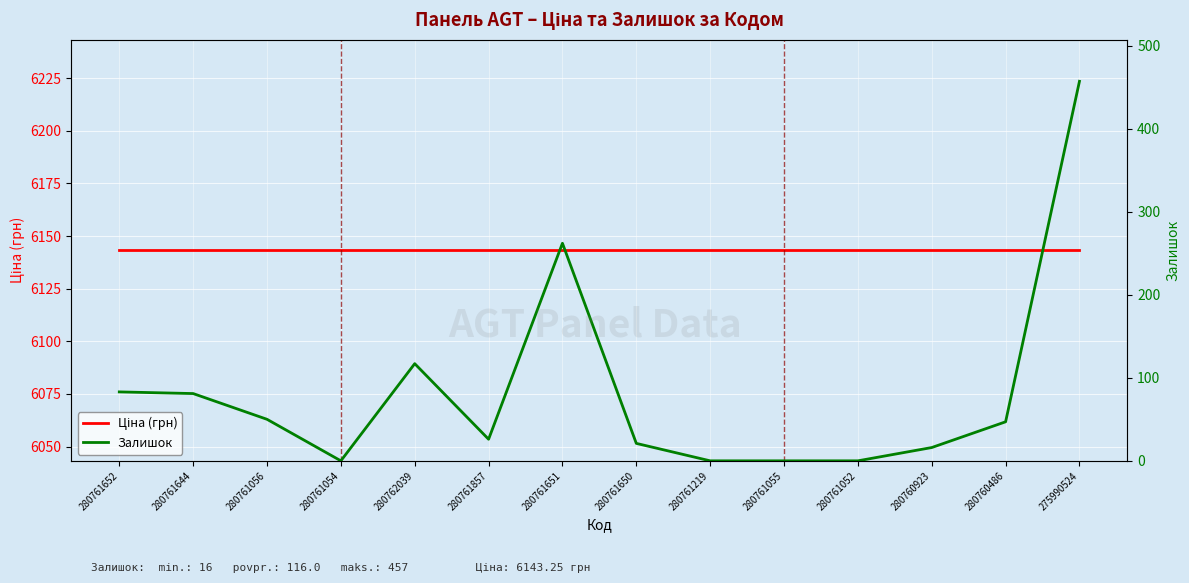

List the series in order of their overall mean, highest first.

Ціна (грн), Залишок